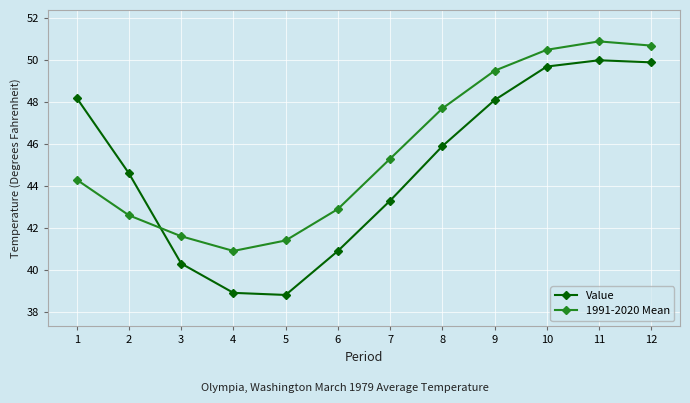

What is the approximate value of Value at 12?

49.9